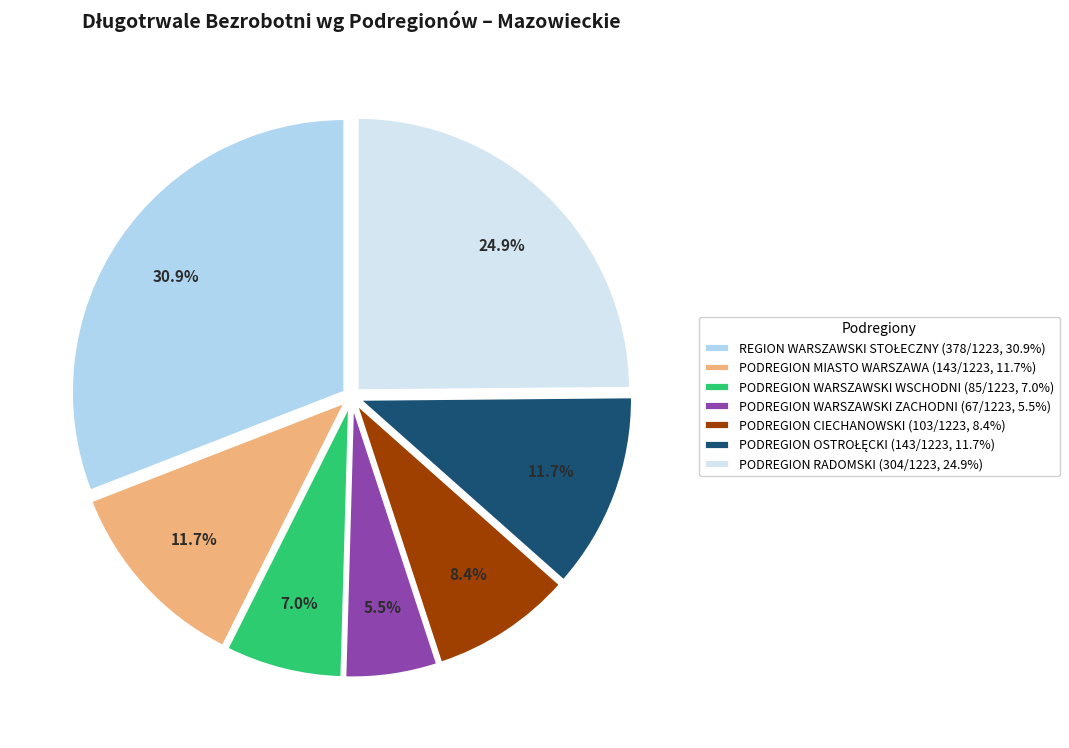

To the nearest percent, what portion does PODREGION RADOMSKI represent?

25%